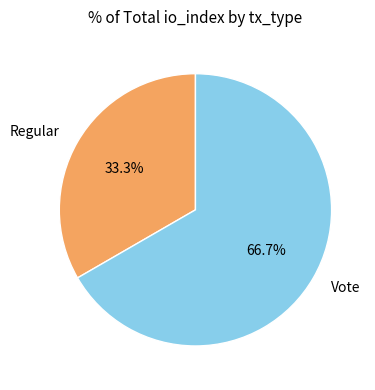

Which slice is the largest?

Vote